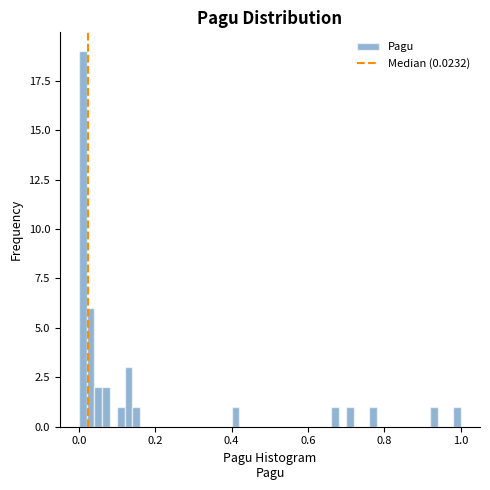

Read against the x-axis, roughly where is the centre of the tallest bar?

0.02